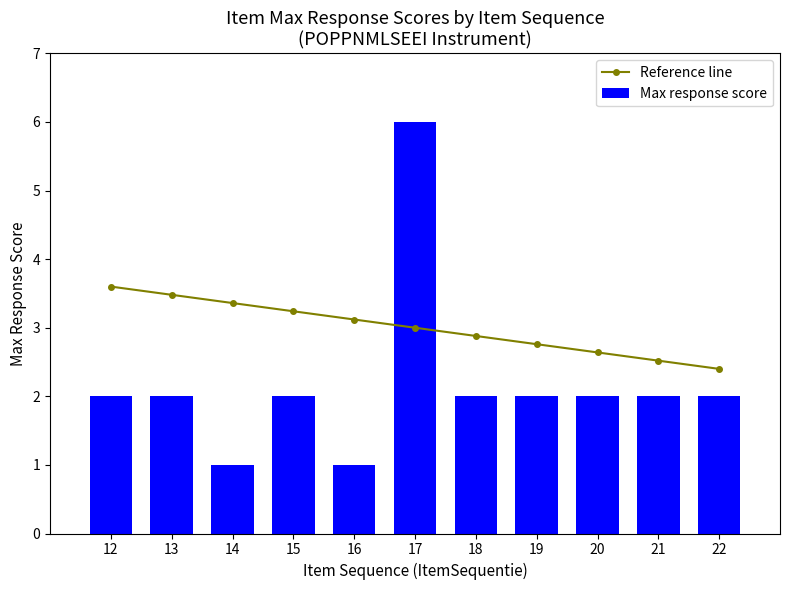

Reading left to right, extract all data points from this chart.

Reference line: 12=3.6	13=3.5	14=3.4	15=3.2	16=3.1	17=3.0	18=2.9	19=2.8	20=2.6	21=2.5	22=2.4
Max response score: 12=2.0	13=2.0	14=1.0	15=2.0	16=1.0	17=6.0	18=2.0	19=2.0	20=2.0	21=2.0	22=2.0